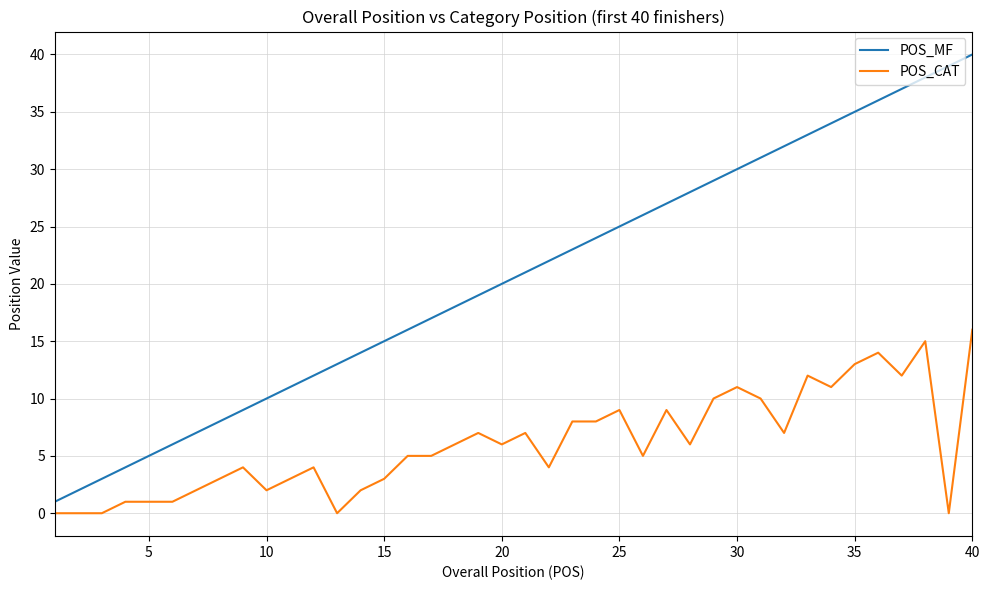

True or false: POS_MF and POS_CAT intersect in this chart.

False